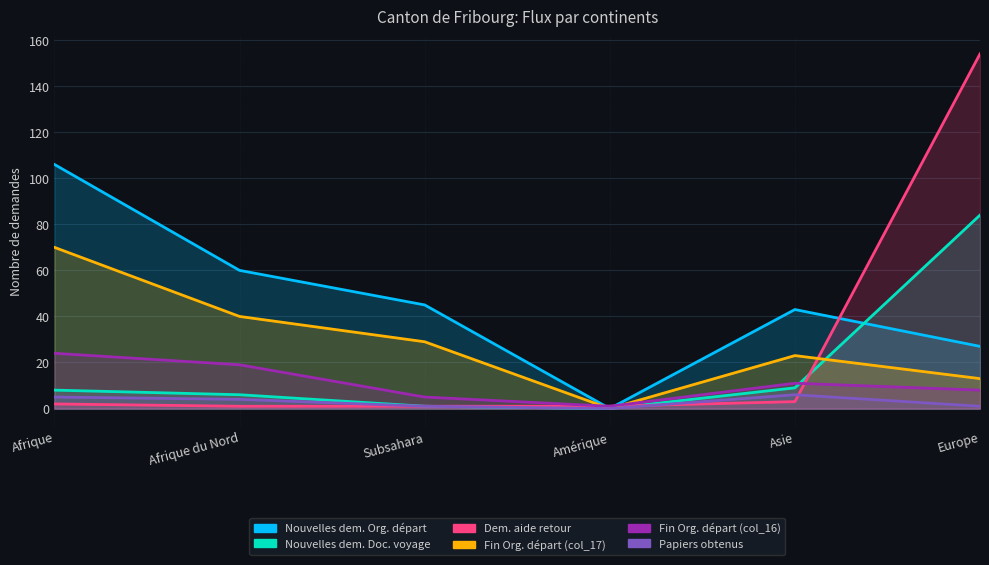

What is the spread (max minus min) of values at Asie?

40